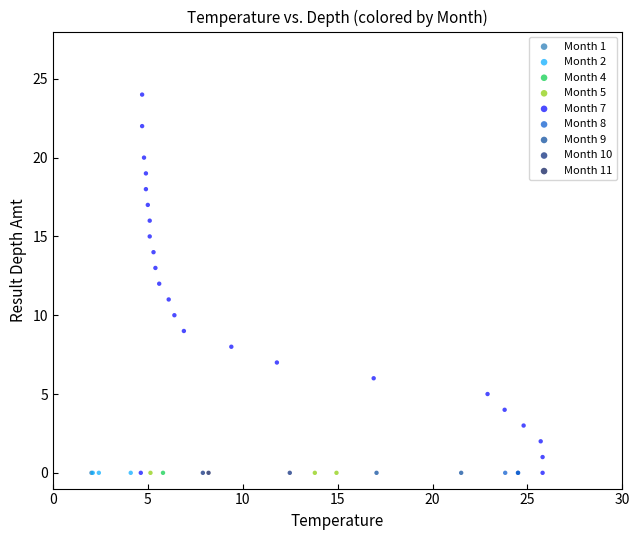

What are all the series names shown in the legend?

Month 1, Month 2, Month 4, Month 5, Month 7, Month 8, Month 9, Month 10, Month 11